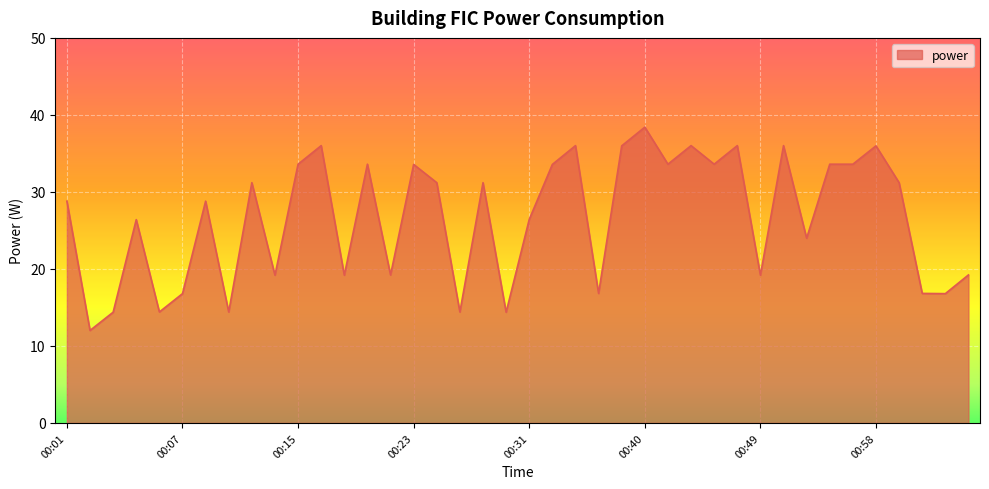

What is the difference between the maximum and minimum values?

26.4